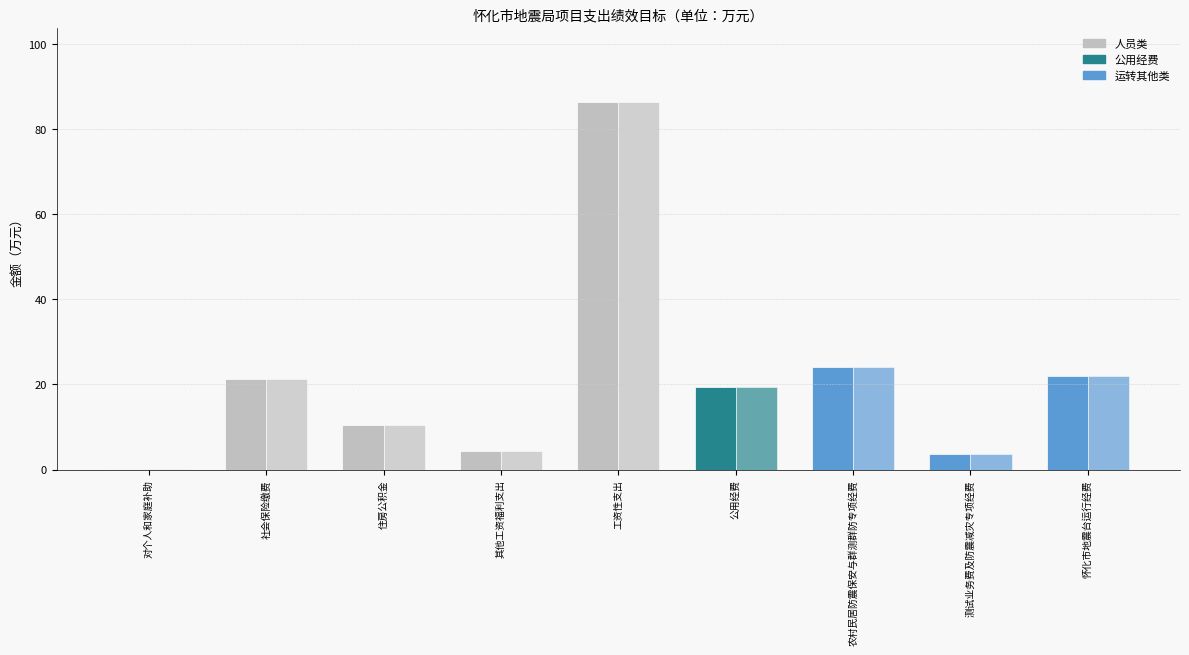

Reading left to right, extract all data points from this chart.

合计: 0.1	21.2	10.4	4.3	86.4	19.5	24.0	3.6	22.0
本年拨款: 0.1	21.2	10.4	4.3	86.4	19.5	24.0	3.6	22.0